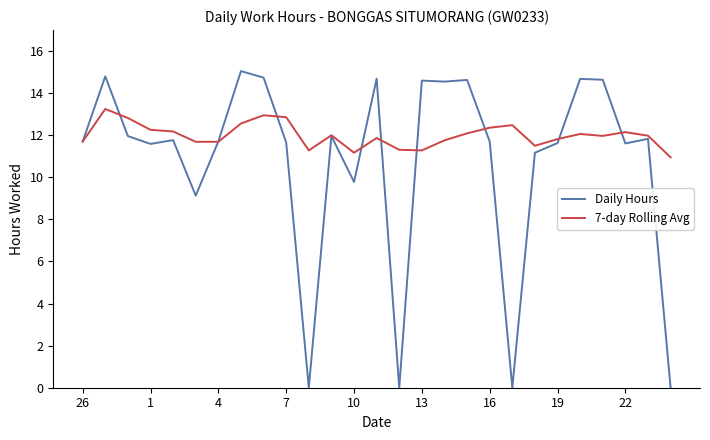

List the series in order of their peak value, lowest first.

7-day Rolling Avg, Daily Hours